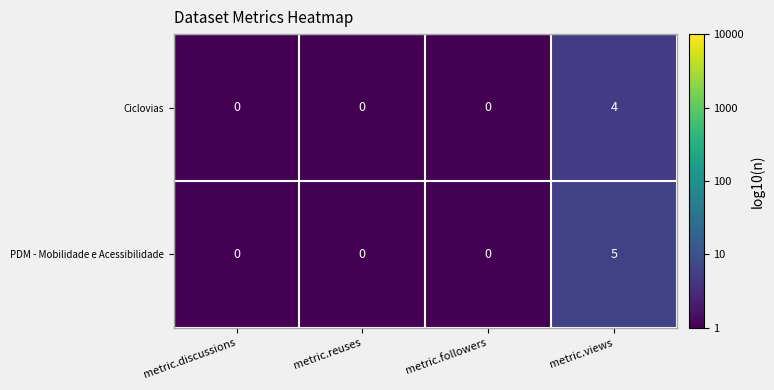

What is the difference between the maximum and minimum values in the PDM - Mobilidade e Acessibilidade series?

5